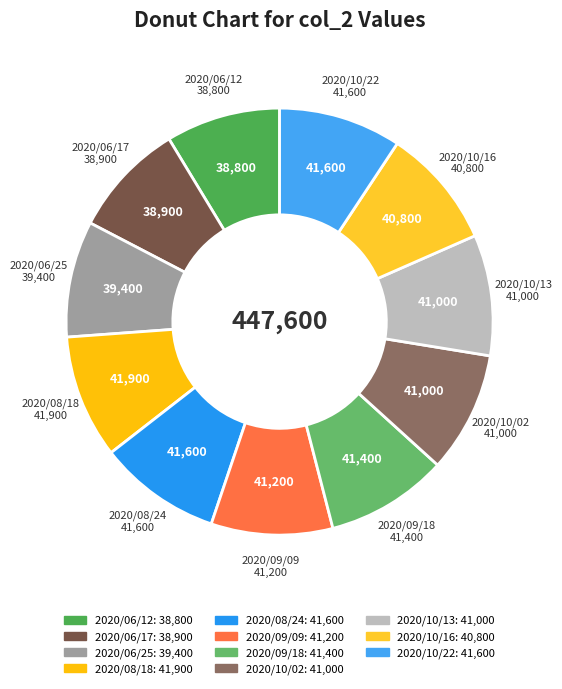

True or false: 2020/08/18 accounts for 17% of the total.

False